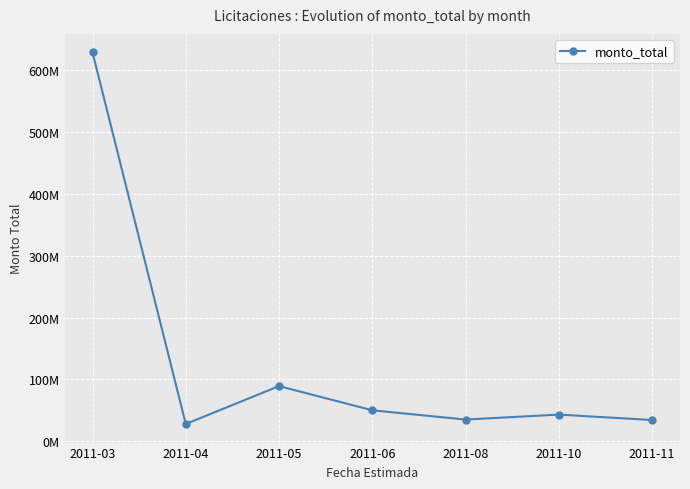

Reading right to left, extract all data points from this chart.

34263734	43003400	34997750	50000000	89109598	27796000	628799320